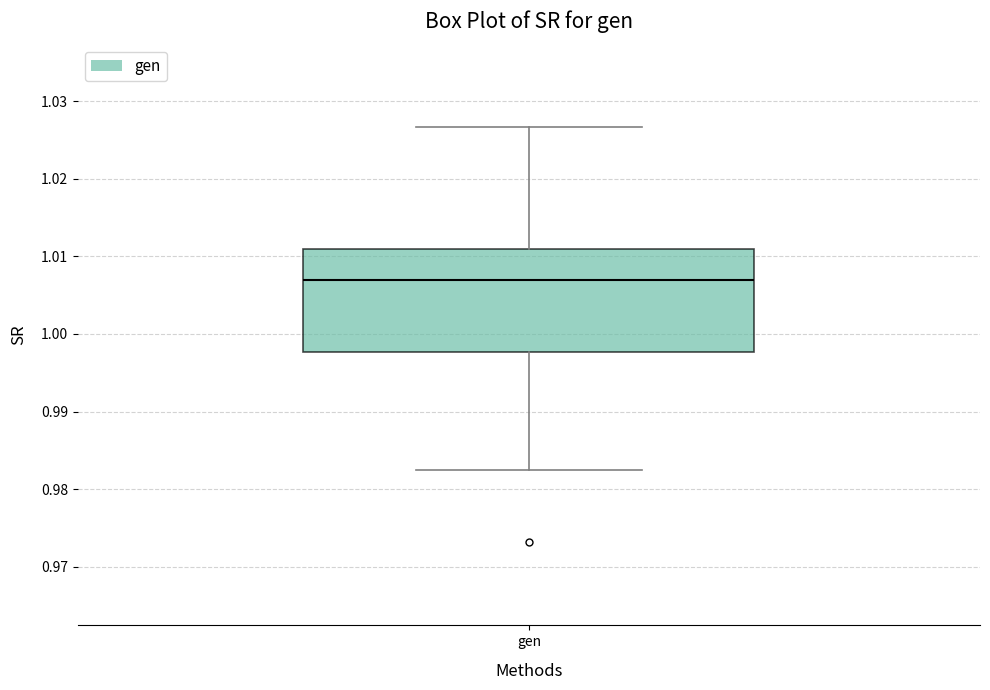

Transcribe this box plot: give where the median line is, the range the box spans, and where the two whiskers end, as read against the y-axis. The values are not printed on the chart, so give them approximately, as read against the axis.

median 1.007, box 0.998 to 1.011, whiskers 0.982 to 1.027